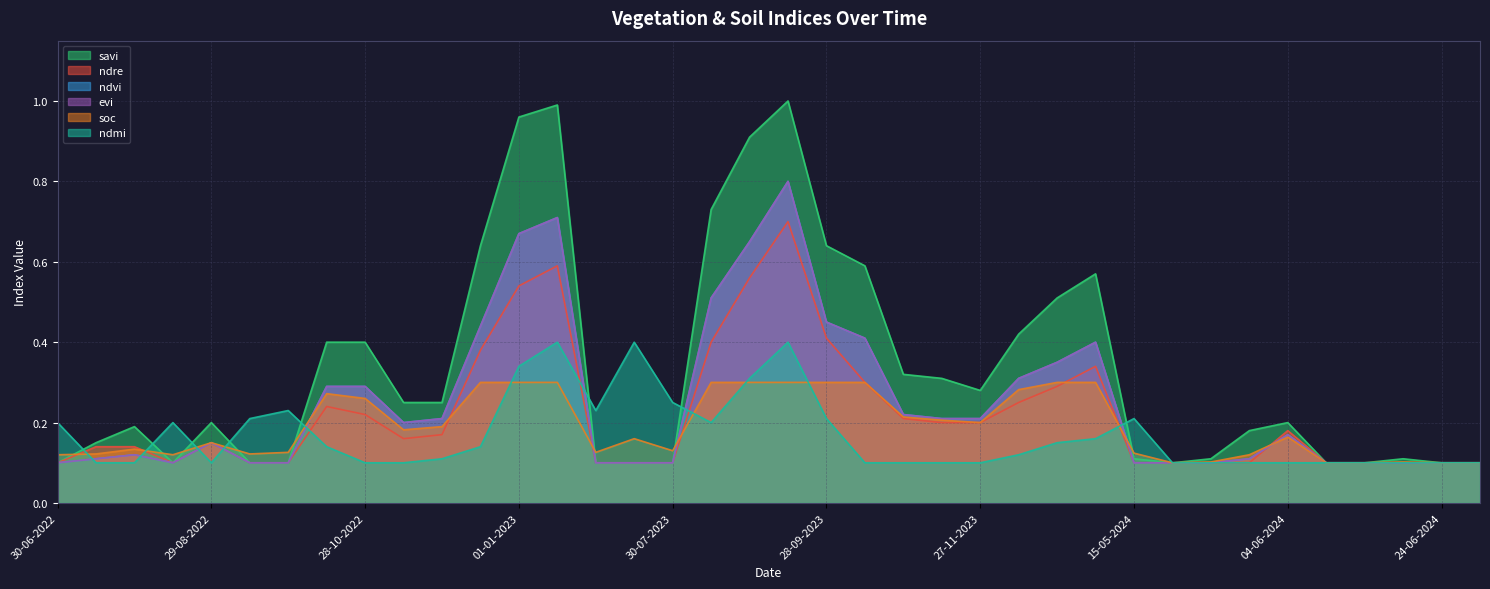

At which label does soc reach its minimum?

20-05-2024